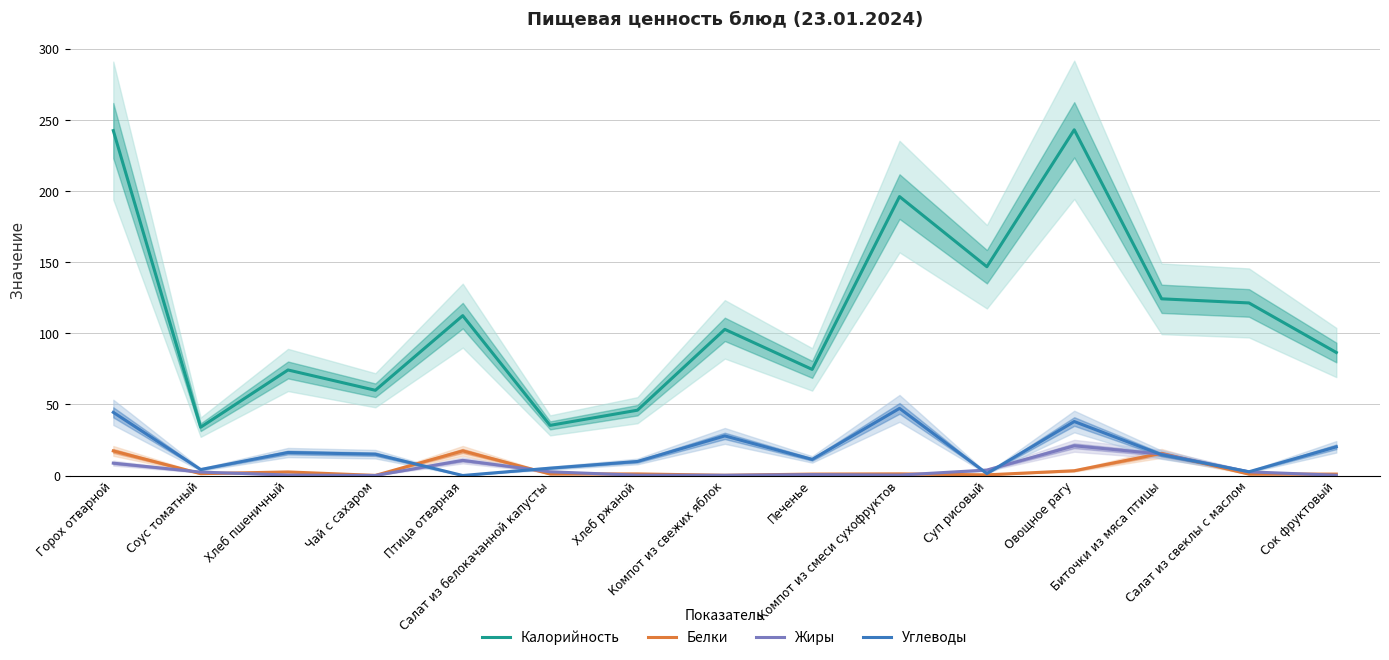

Reading left to right, list all the values displayed in this chart.

Калорийность: Горох отварной=242.8	Соус томатный=34.0	Хлеб пшеничный=74.3	Чай с сахаром=60.0	Птица отварная=112.5	Салат из белокачанной капусты=35.3	Хлеб ржаной=46.0	Компот из свежих яблок=102.9	Печенье=74.7	Компот из смеси сухофруктов=196.4	Суп рисовый=147.0	Овощное рагу=243.4	Биточки из мяса птицы=124.4	Салат из свеклы с маслом=121.5	Сок фруктовый=86.6
Белки: Горох отварной=17.3	Соус томатный=1.3	Хлеб пшеничный=2.5	Чай с сахаром=0.1	Птица отварная=17.3	Салат из белокачанной капусты=1.1	Хлеб ржаной=1.1	Компот из свежих яблок=0.2	Печенье=1.0	Компот из смеси сухофруктов=1.2	Суп рисовый=0.5	Овощное рагу=3.4	Биточки из мяса птицы=15.6	Салат из свеклы с маслом=1.0	Сок фруктовый=1.0
Жиры: Горох отварной=8.7	Соус томатный=2.4	Хлеб пшеничный=0.3	Чай с сахаром=0.0	Птица отварная=10.7	Салат из белокачанной капусты=2.6	Хлеб ржаной=0.2	Компот из свежих яблок=0.2	Печенье=0.6	Компот из смеси сухофруктов=0.3	Суп рисовый=3.8	Овощное рагу=20.9	Биточки из мяса птицы=15.1	Салат из свеклы с маслом=2.6	Сок фруктовый=0.2
Углеводы: Горох отварной=44.5	Соус томатный=4.2	Хлеб пшеничный=16.2	Чай с сахаром=15.0	Птица отварная=0.0	Салат из белокачанной капусты=5.2	Хлеб ржаной=9.9	Компот из свежих яблок=27.9	Печенье=11.3	Компот из смеси сухофруктов=47.3	Суп рисовый=1.4	Овощное рагу=38.0	Биточки из мяса птицы=14.6	Салат из свеклы с маслом=2.6	Сок фруктовый=20.2